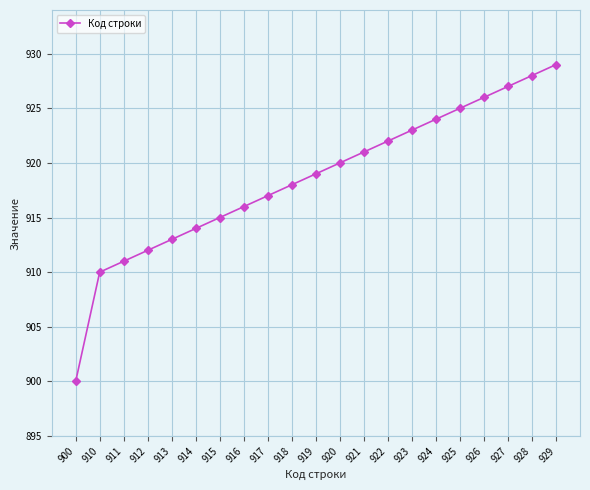

Approximately how many times larger is the value at 926 compared to 923?

1.0